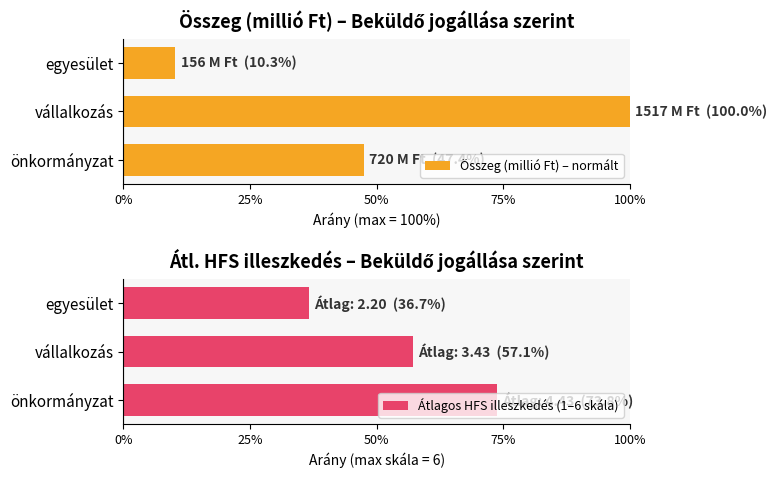

Rank the series at egyesület from lowest to highest value.

Összeg (millió Ft) – normált, Átlagos HFS illeszkedés (1–6 skála)